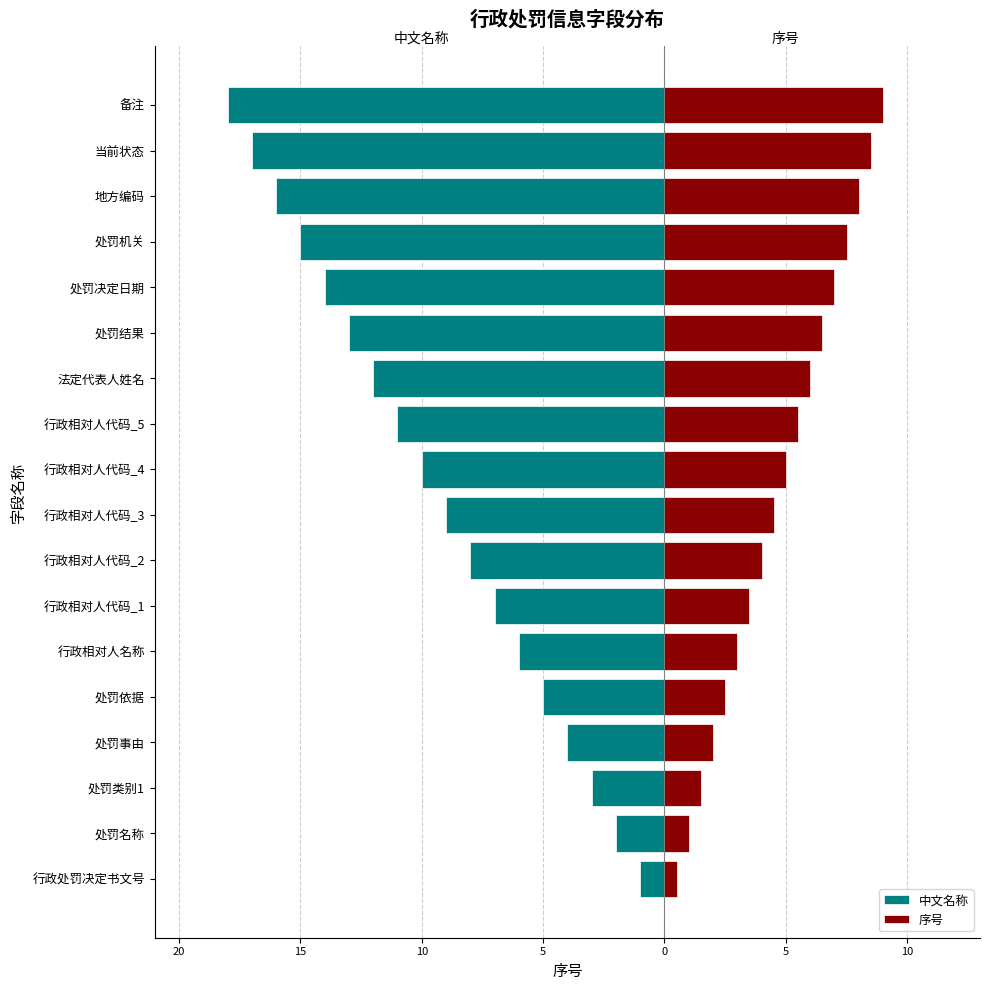

What is the approximate value of 中文名称 at 处罚决定日期?

-14.0